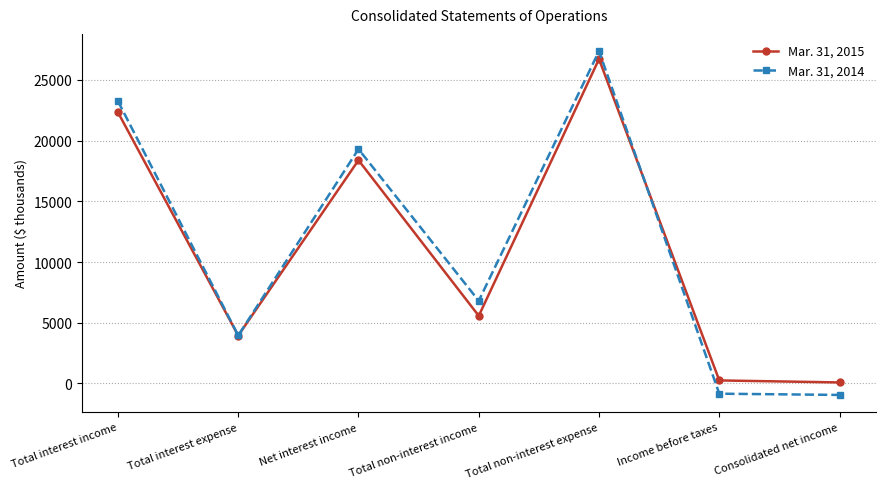

What is the label of the 5th point from the right?

Net interest income